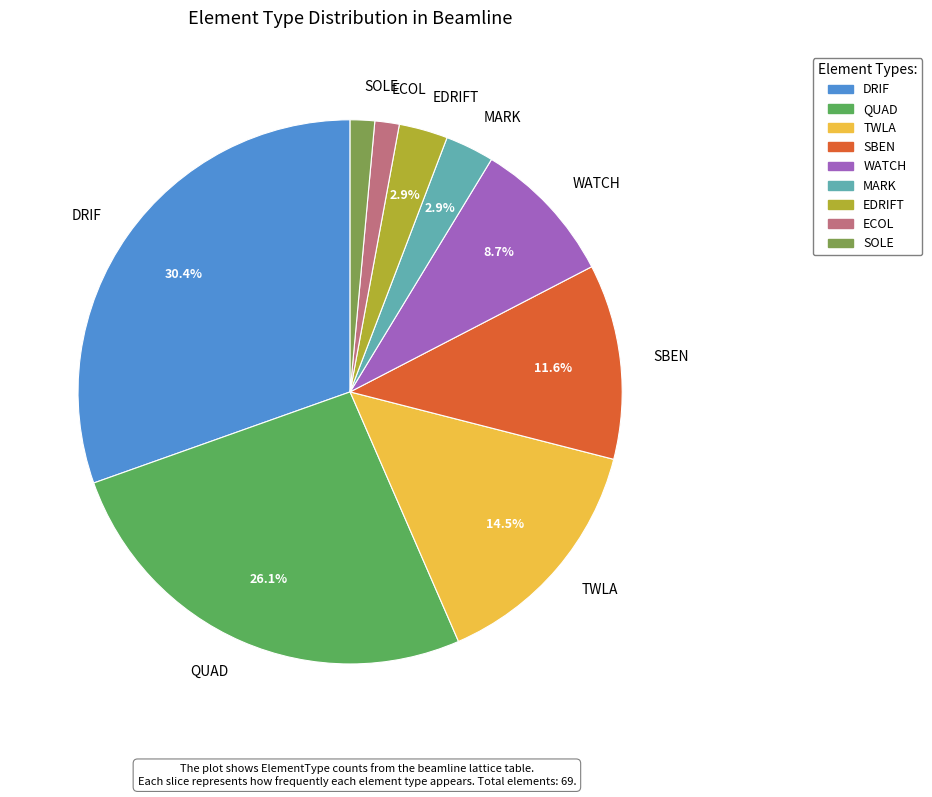

To the nearest percent, what percentage of the pie is DRIF?

30%